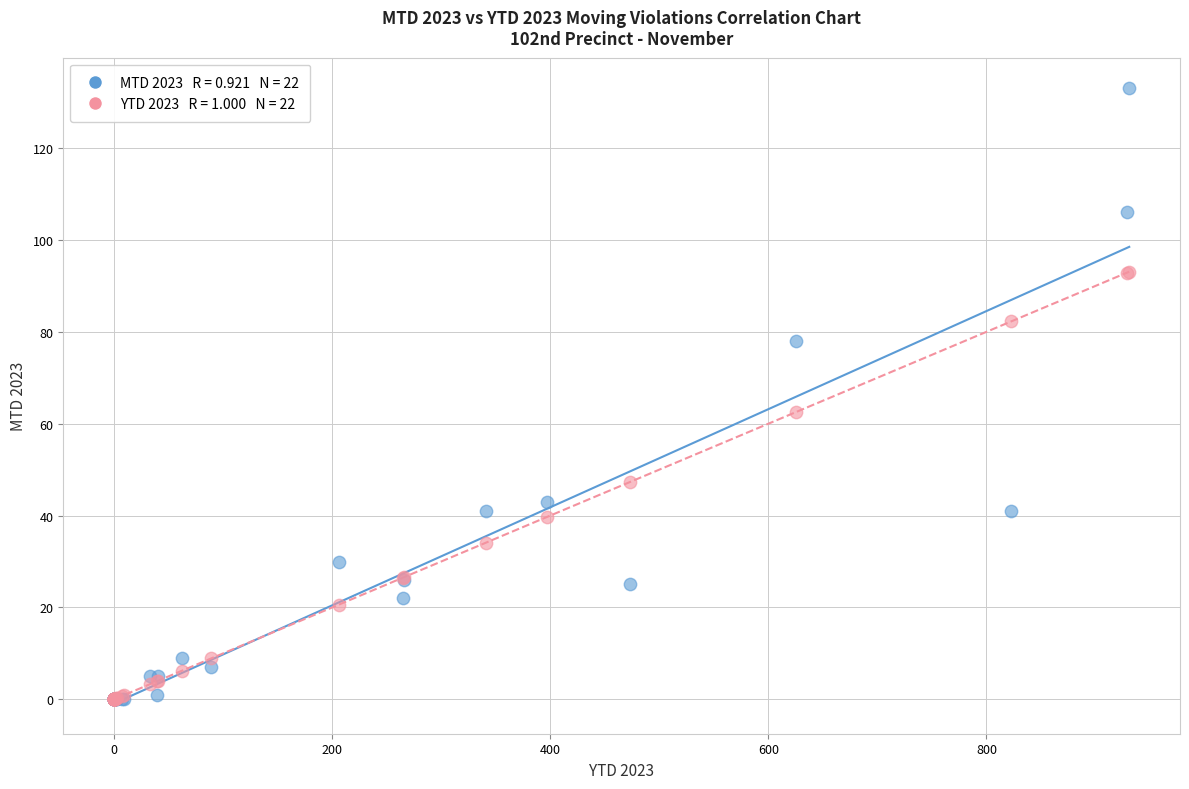

Across all series, what Y value is closest to 66?

62.5